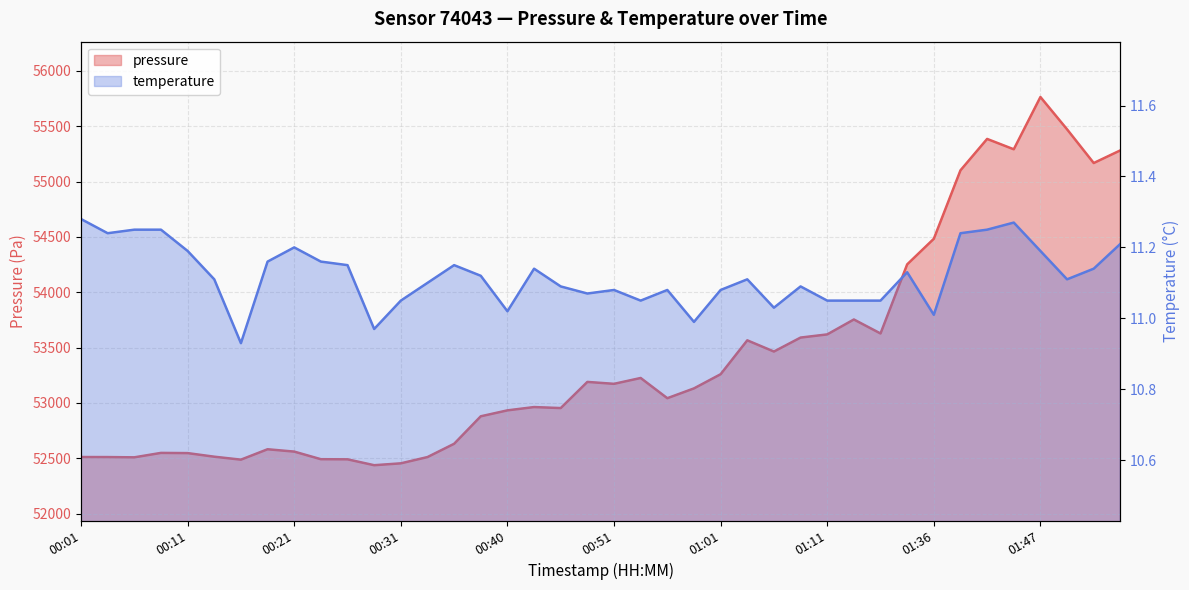

What position from the right is 00:53?

19